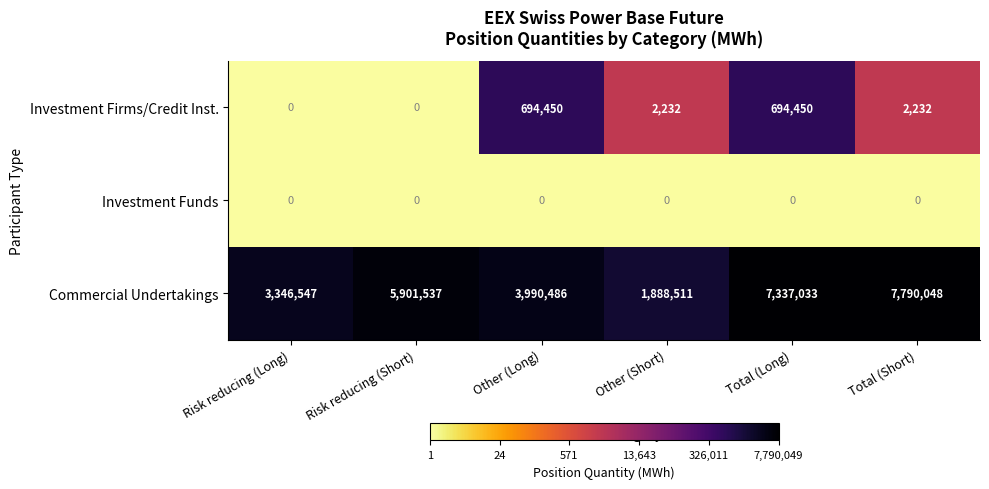

What is the spread (max minus min) of values at Risk reducing (Long)?

3346547